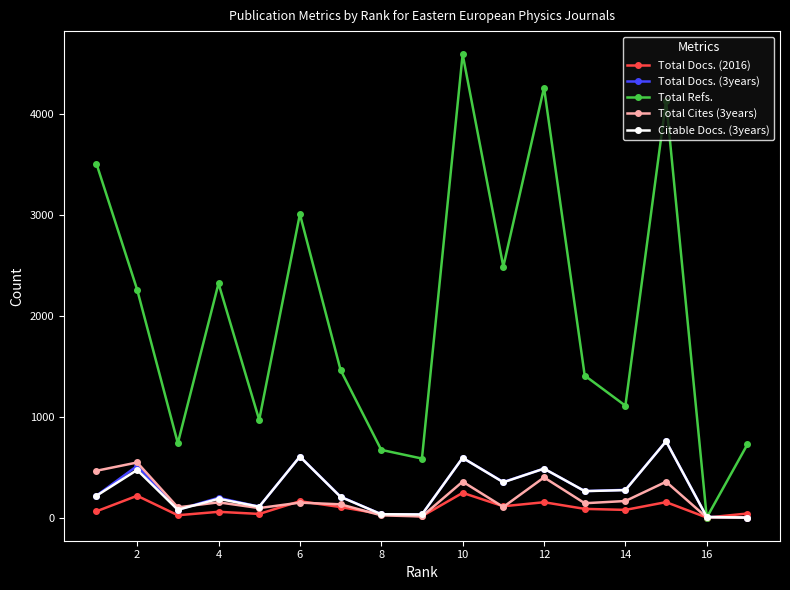

How many times do Total Refs. and Total Docs. (3years) cross each other?

2